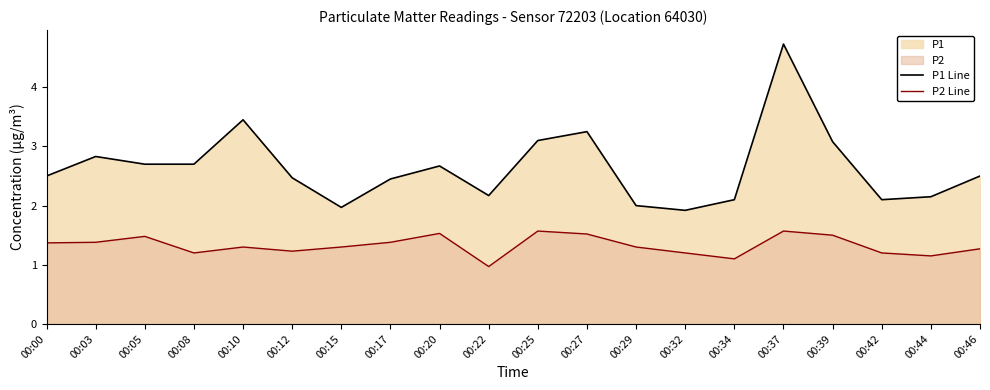

Does the chart have visible grid lines?

No